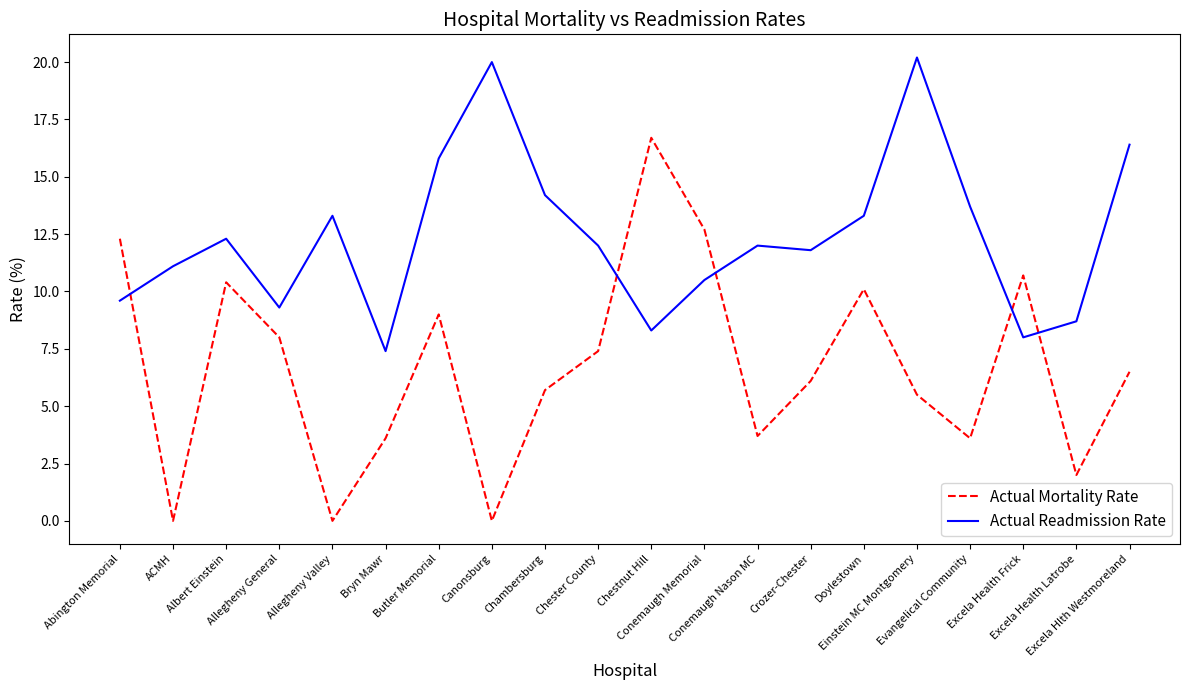

At ACMH, list the series in order from largest to smallest.

Actual Readmission Rate, Actual Mortality Rate